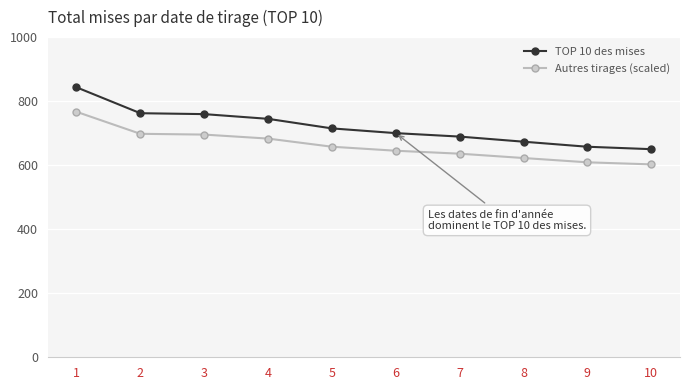

At which label does TOP 10 des mises first exceed 714?

1